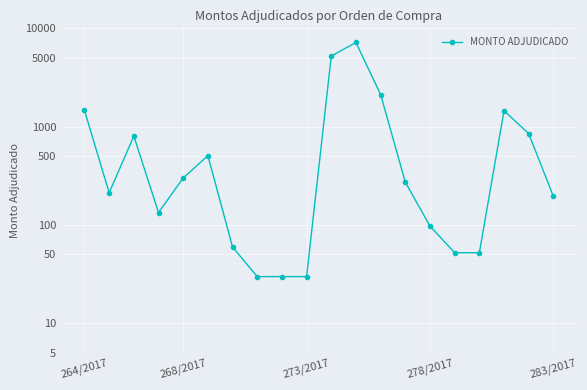

Is it true that the value at 6 is 59.4?

True